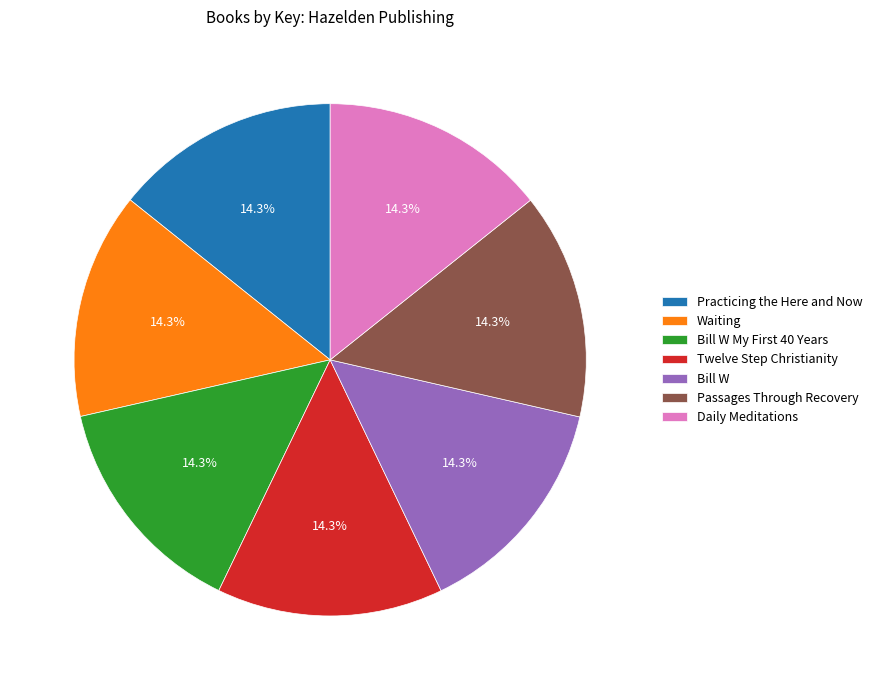

Is there a majority slice in this chart?

No